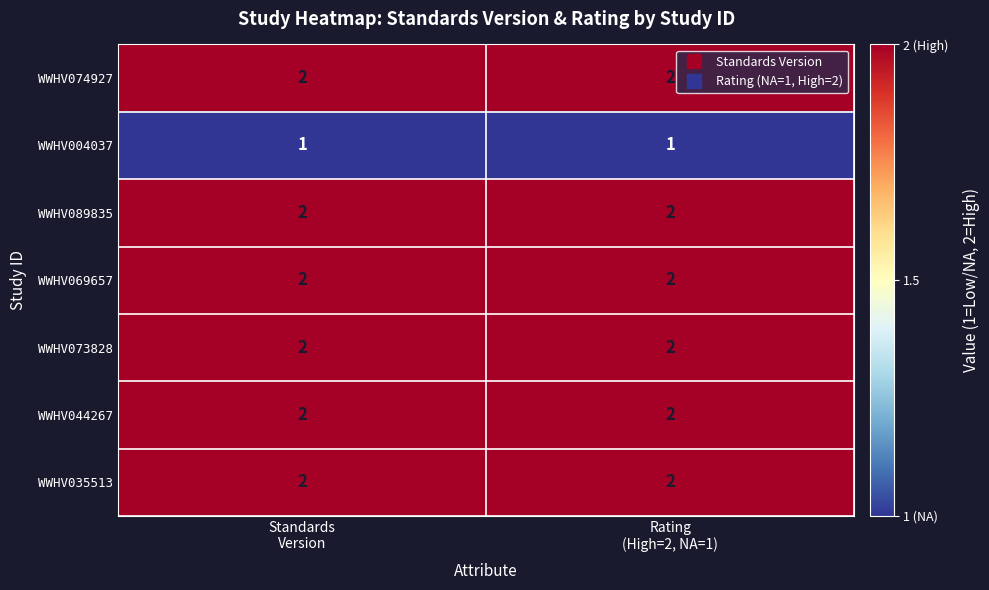

What is the sum of all WWHV074927 values?

4